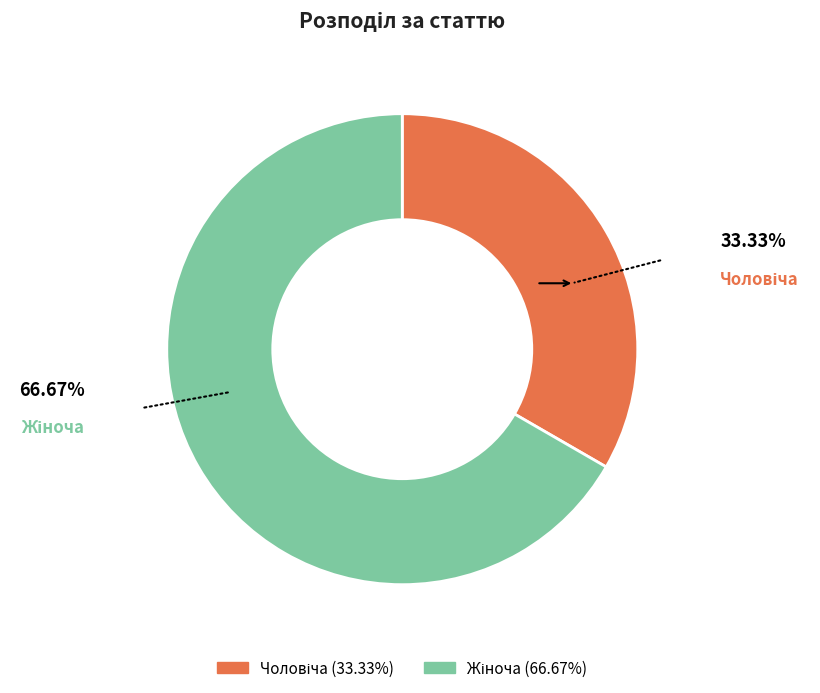

Is there a majority slice in this chart?

Yes